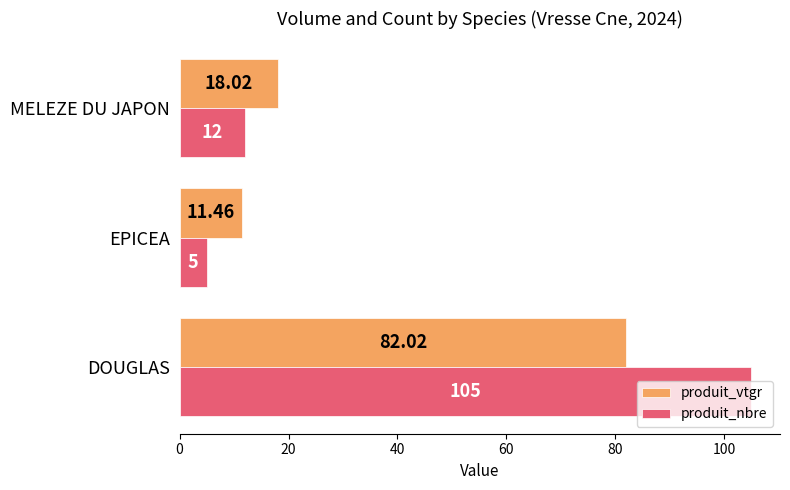

List the labels in order of produit_nbre value, largest first.

DOUGLAS, MELEZE DU JAPON, EPICEA